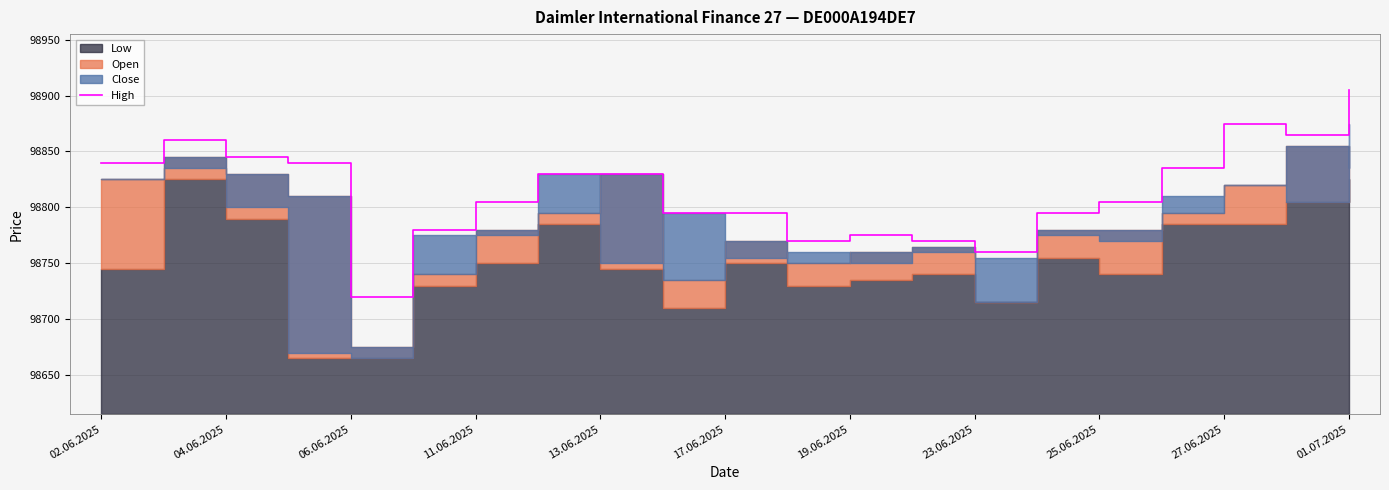

How many lines are shown in the chart?

1